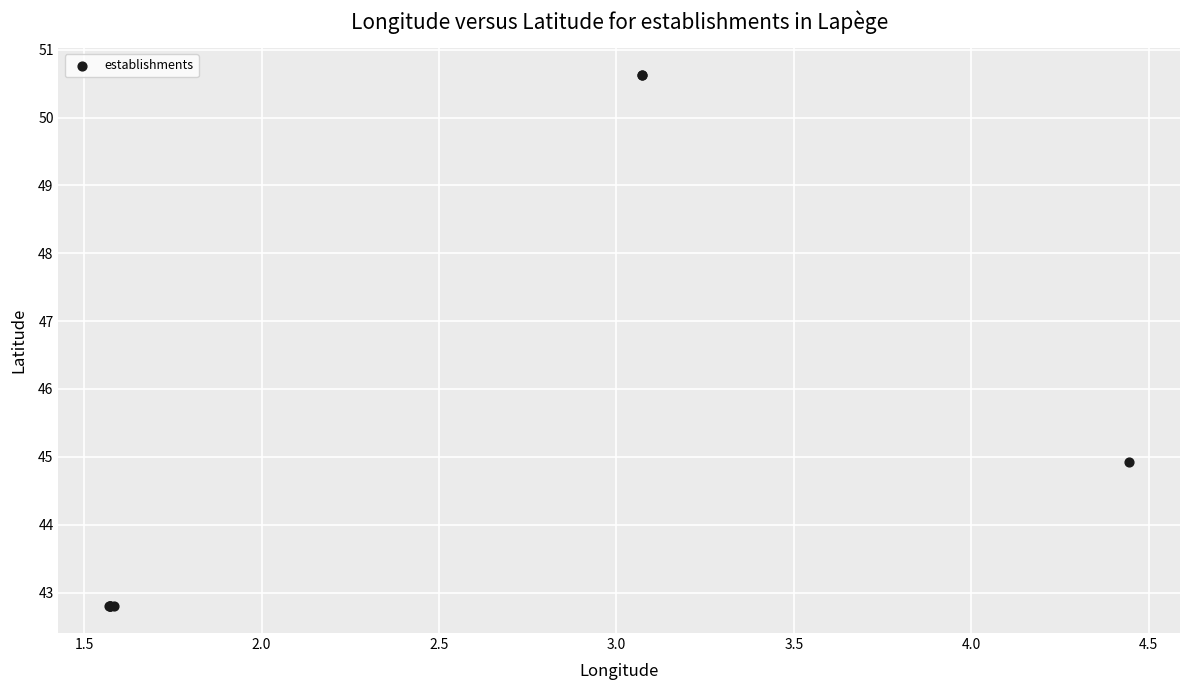

What Y value in the scatter plot is closest to 46?

44.9